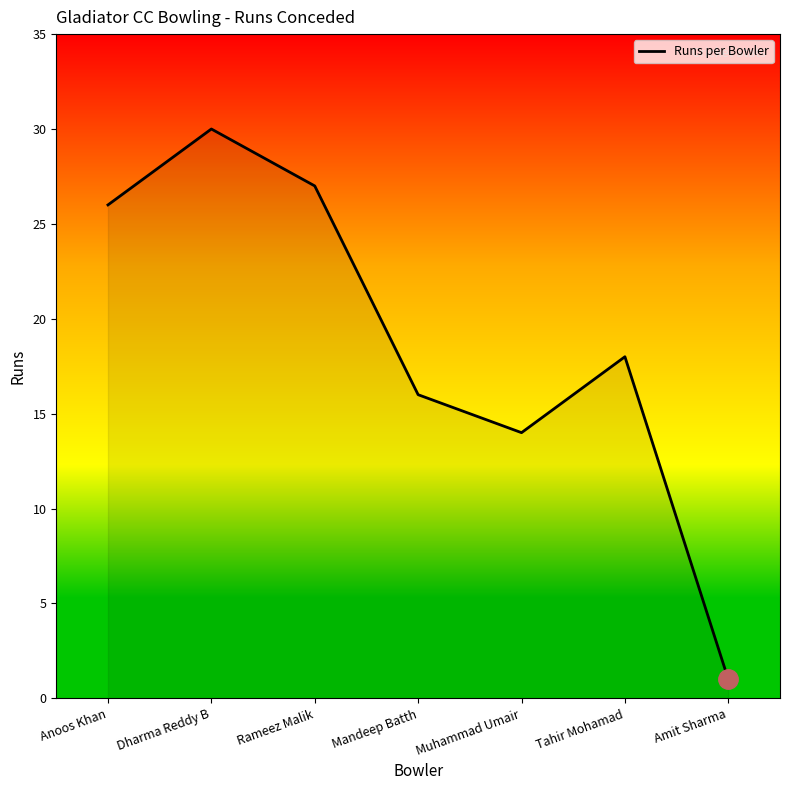

Read the value at Dharma Reddy B, to the nearest 10.

30